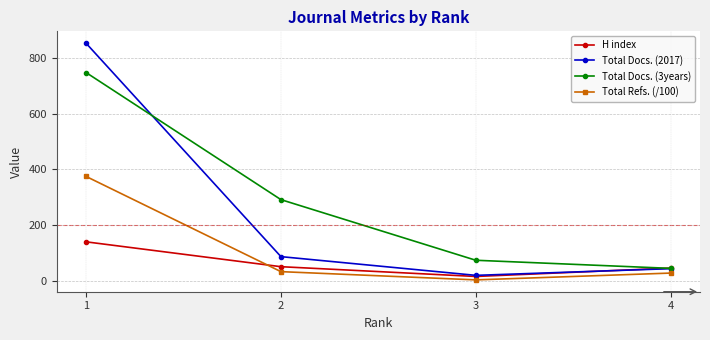

Which series has the largest total across all categories?

Total Docs. (3years)